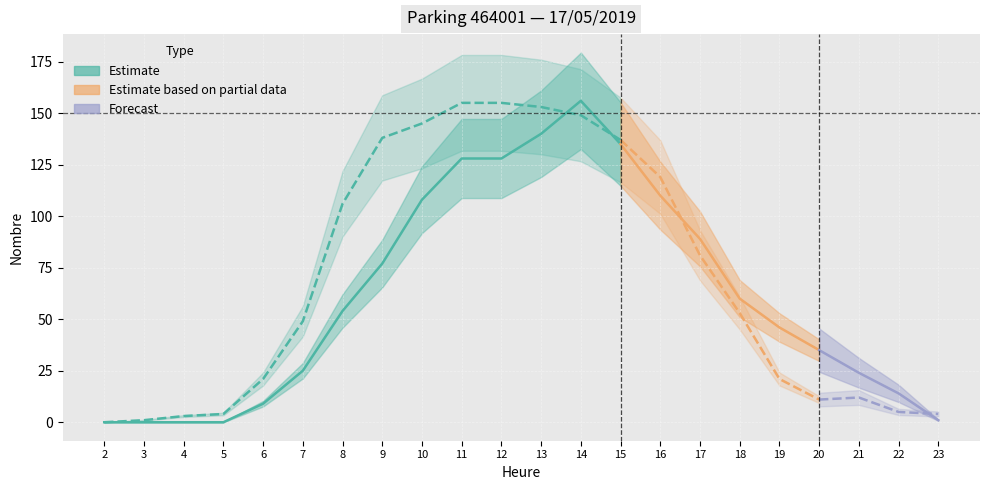

Which has a higher value, 14 or 6?

14